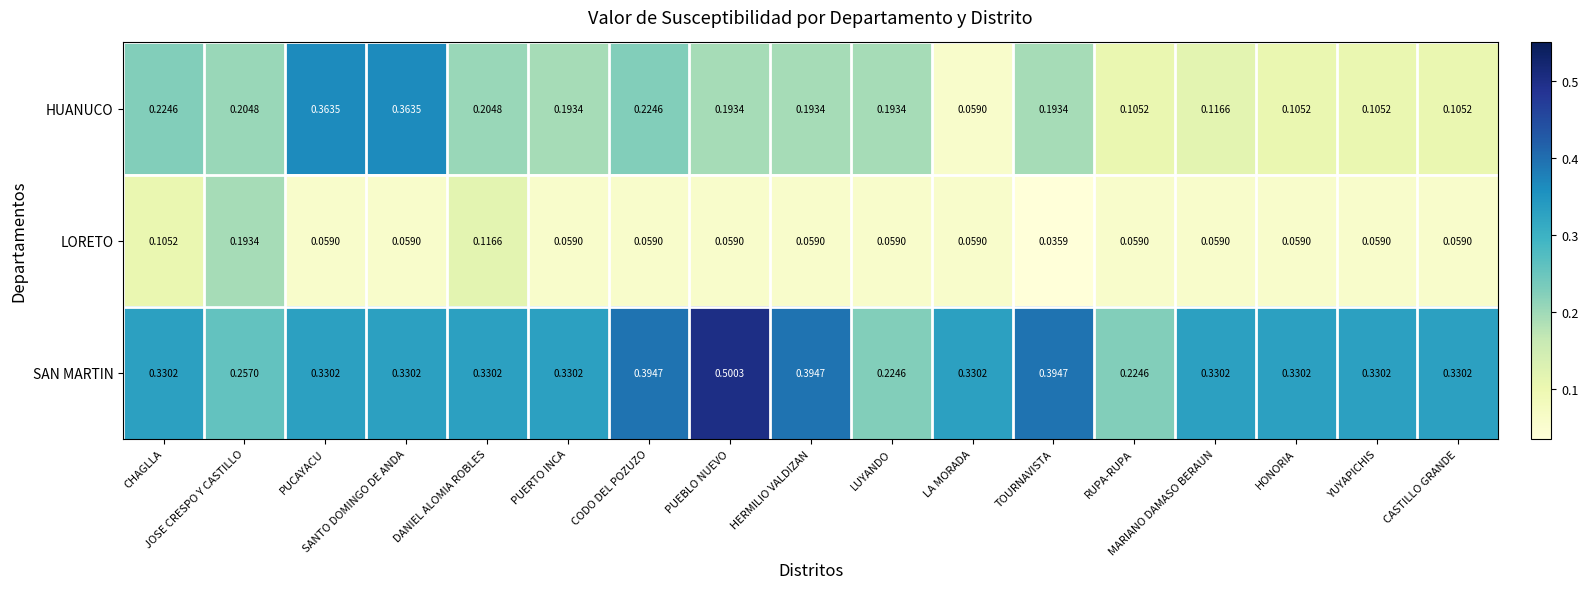

Between PUERTO INCA and LUYANDO, which series saw the biggest shift?

SAN MARTIN